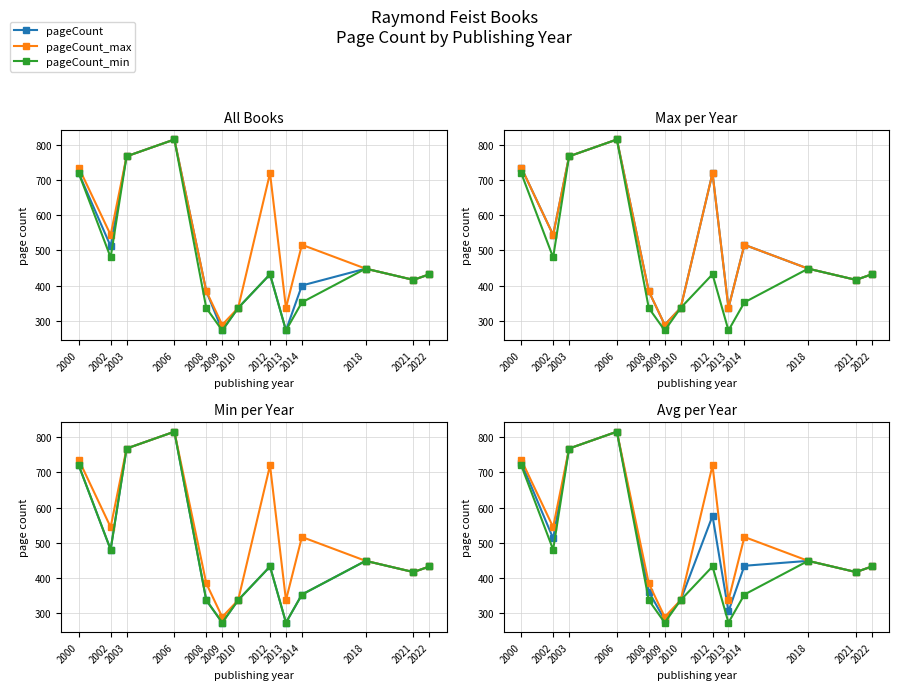

What is the sum of all pageCount values?

6410